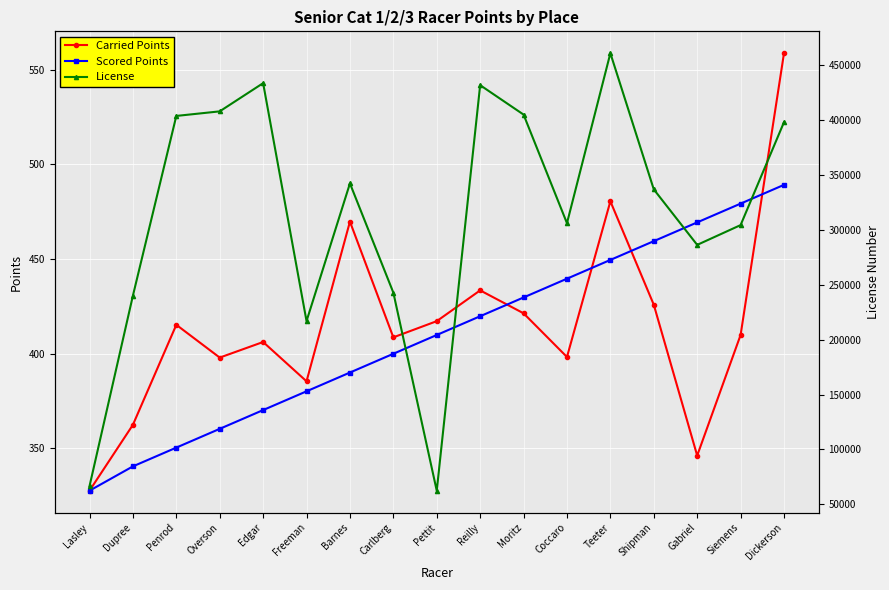

List the labels in order of License value, smallest first.

Pettit, Lasley, Freeman, Dupree, Carlberg, Gabriel, Siemens, Coccaro, Shipman, Barnes, Dickerson, Penrod, Moritz, Overson, Reilly, Edgar, Teeter